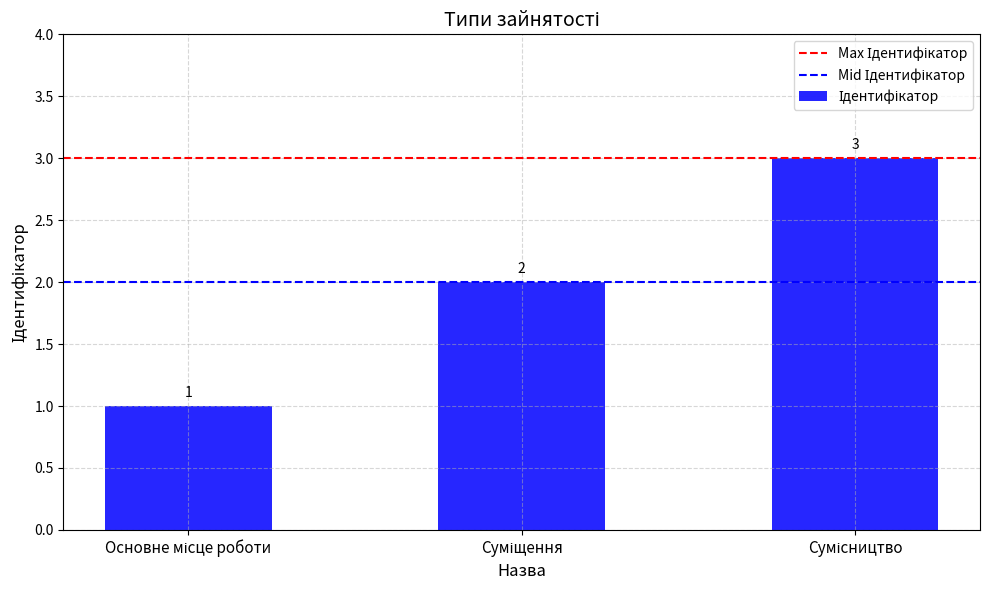

Does the chart contain any negative values?

No